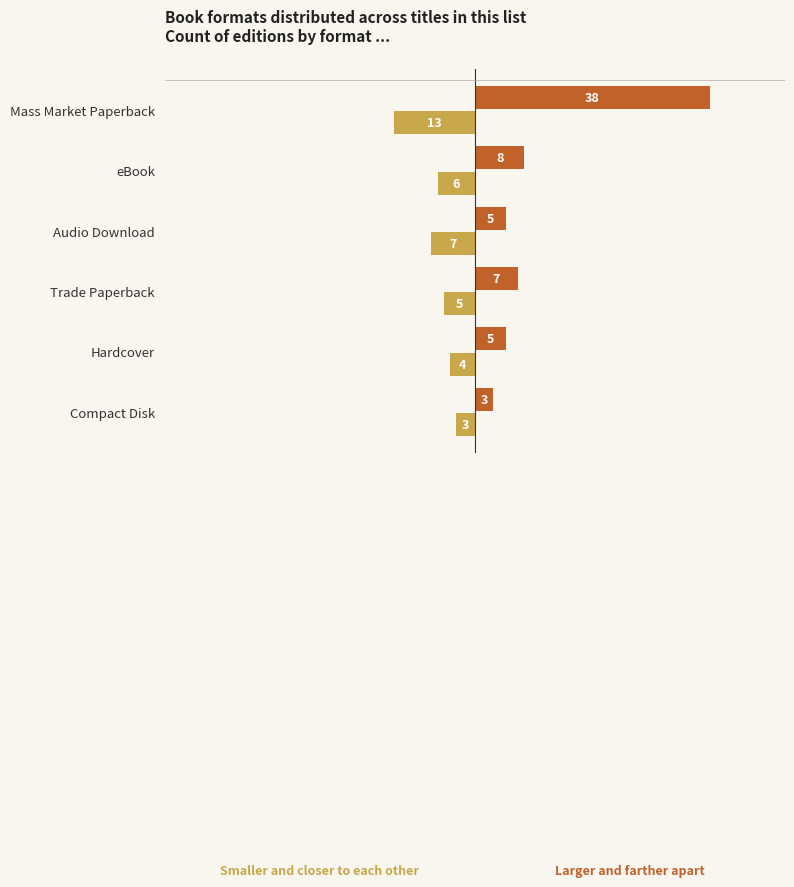

What is the difference between the highest and lowest values at eBook?

14